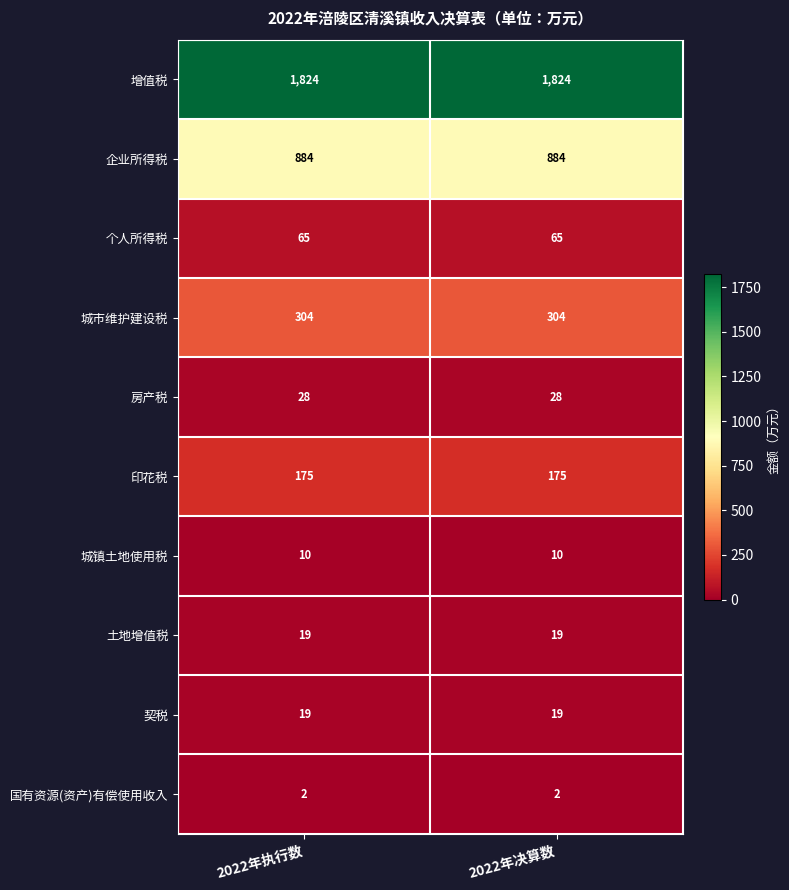

Is the value of 城市维护建设税 at 2022年执行数 greater than the value of 印花税 at 2022年执行数?

Yes